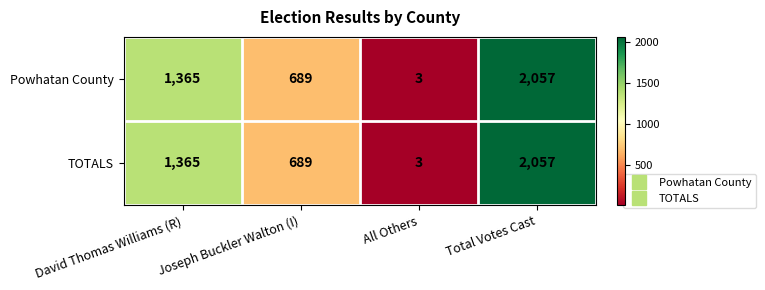

Which category has the highest value in the TOTALS series?

Total Votes Cast